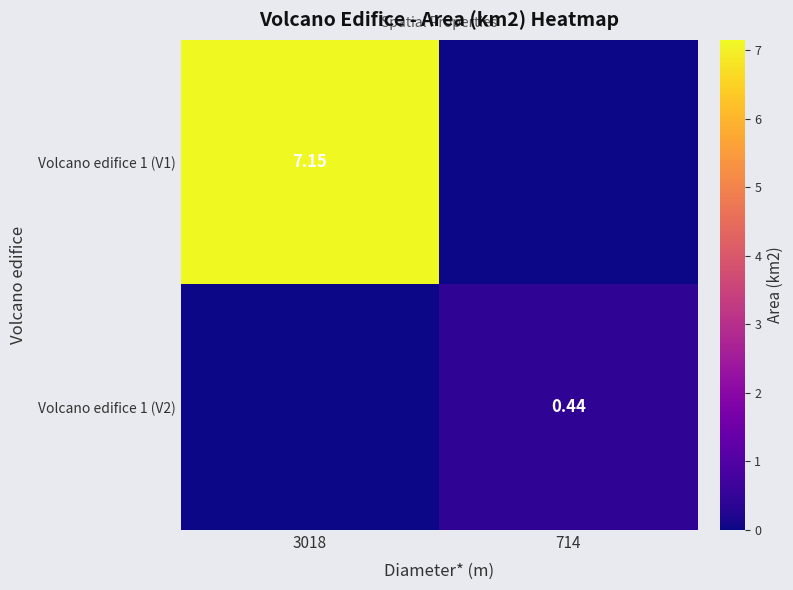

Is the value of Volcano edifice 1 (V2) at 714 greater than the value of Volcano edifice 1 (V1) at 3018?

No